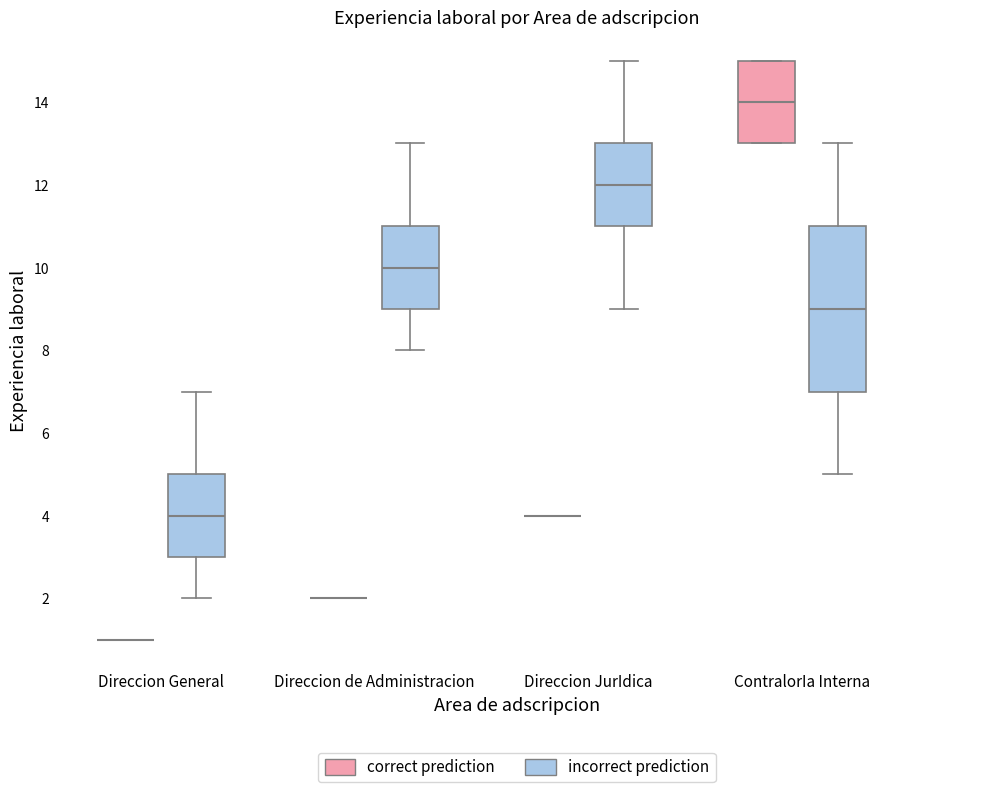

Where does the median line of the box for Direccion JurIdica (incorrect prediction) sit on the y-axis? The values are not printed on the chart, so give them approximately, as read against the axis.

12